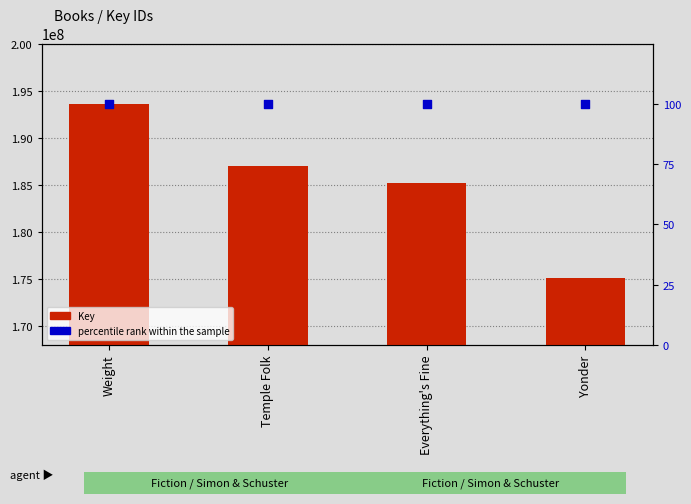

Which series has the widest spread of Y values?

Key